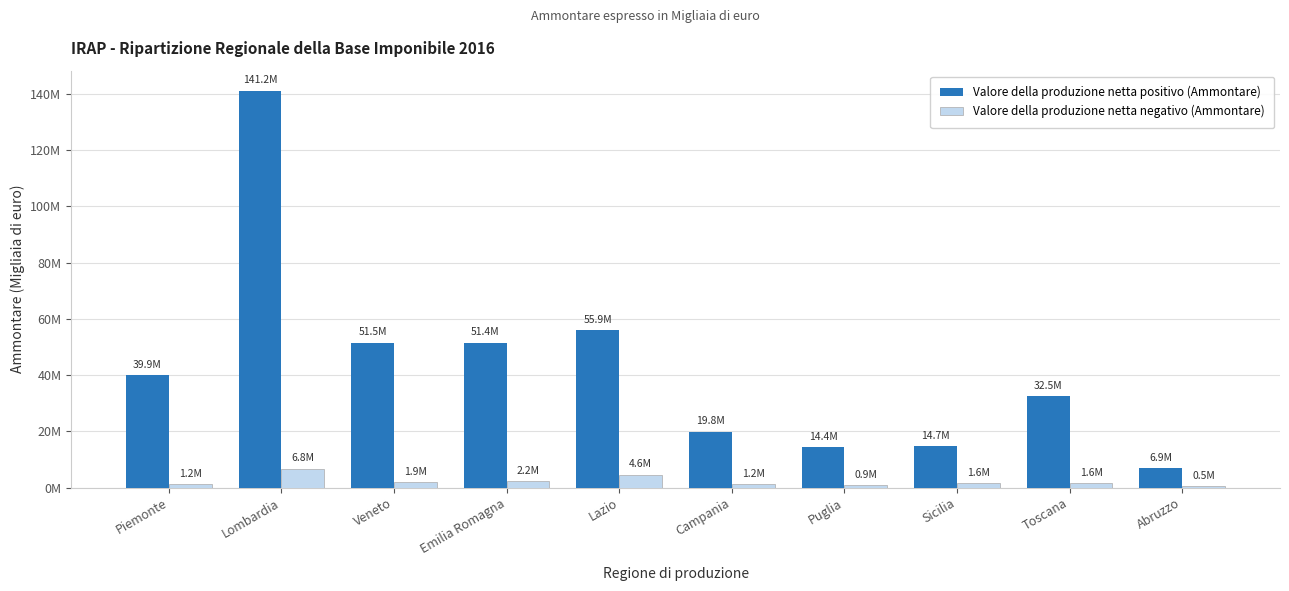

Rank the categories by Valore della produzione netta negativo (Ammontare) value from lowest to highest.

Abruzzo, Puglia, Campania, Piemonte, Sicilia, Toscana, Veneto, Emilia Romagna, Lazio, Lombardia